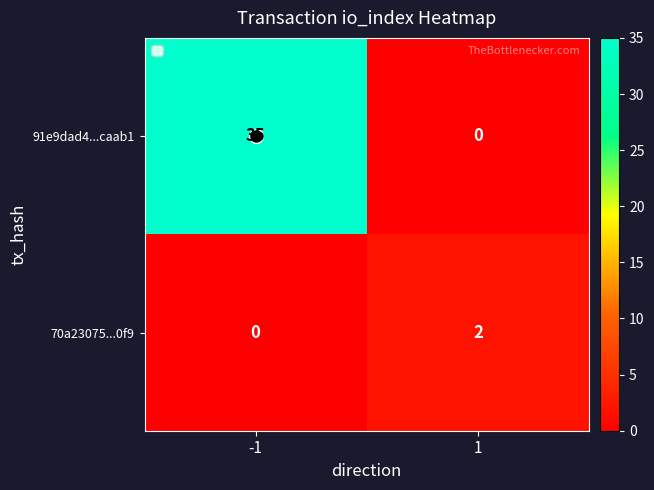

Which series has the widest spread of values?

91e9dad4...caab1